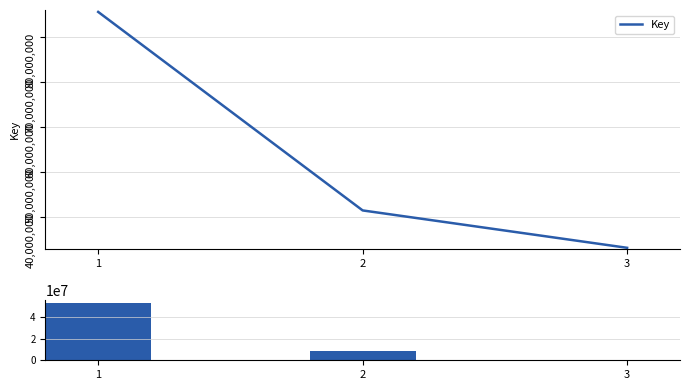

Rank the series by their maximum value, from highest to lowest.

Key, Key delta